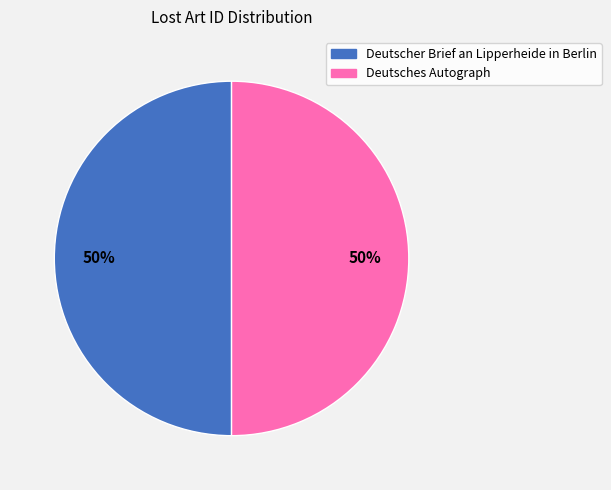

True or false: Deutsches Autograph accounts for 50% of the total.

True